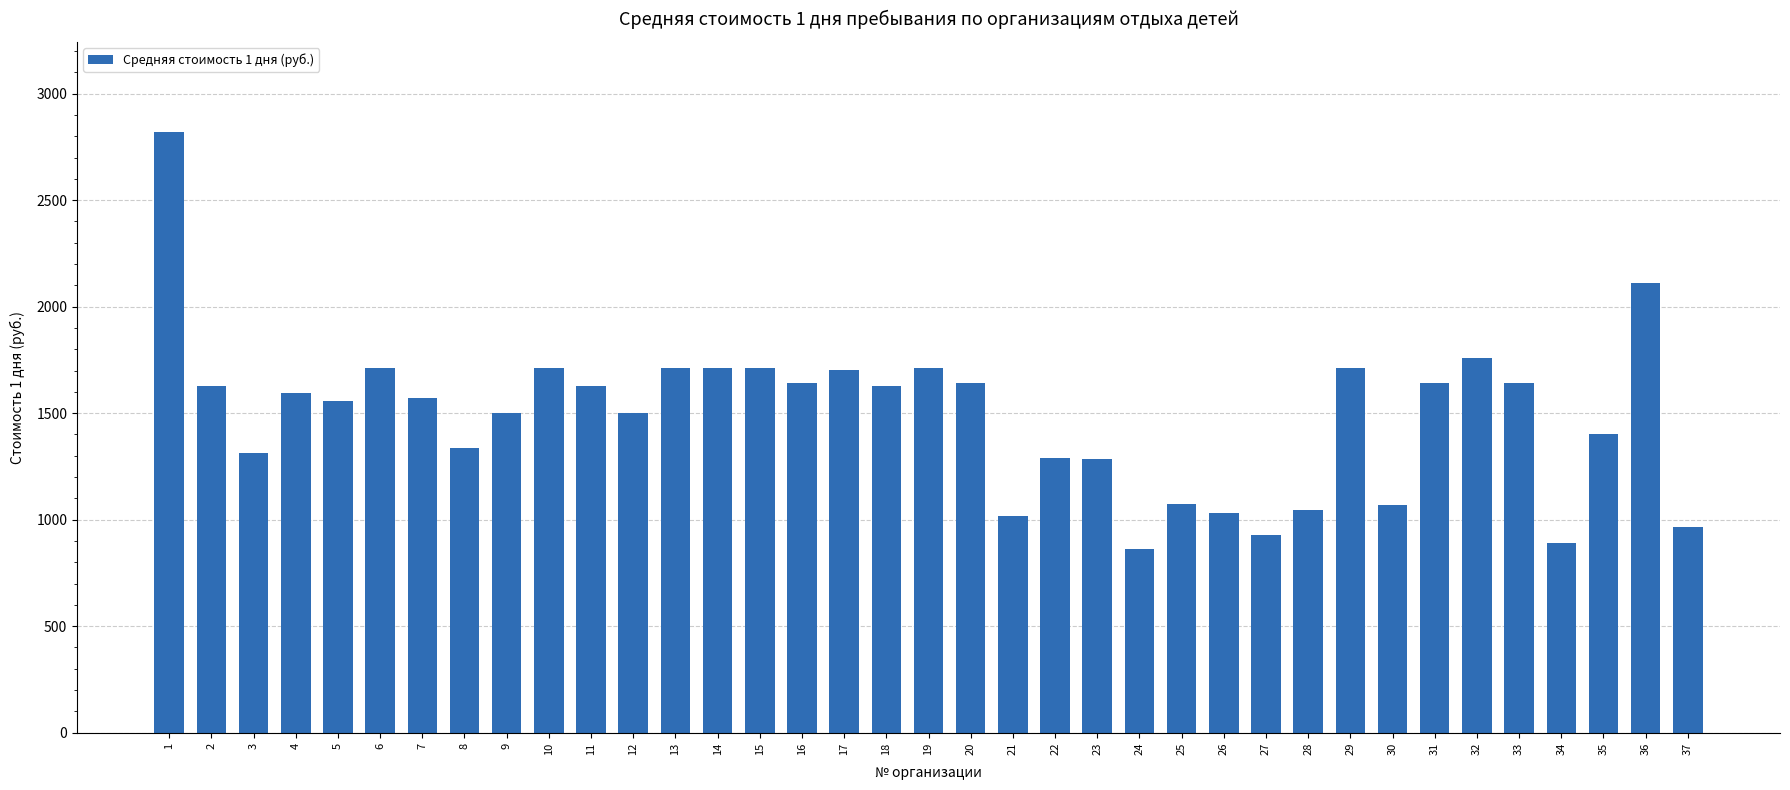

How many categories are shown in the chart?

37